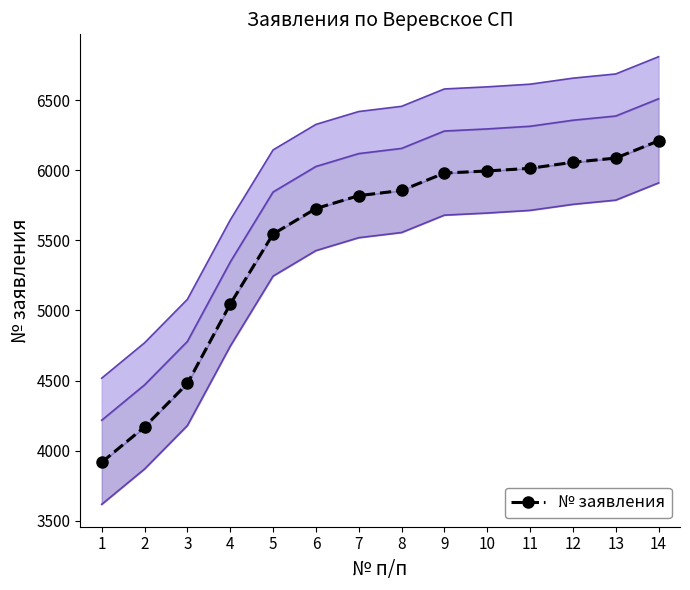

True or false: the data has more than 2 interior local peaks.

False